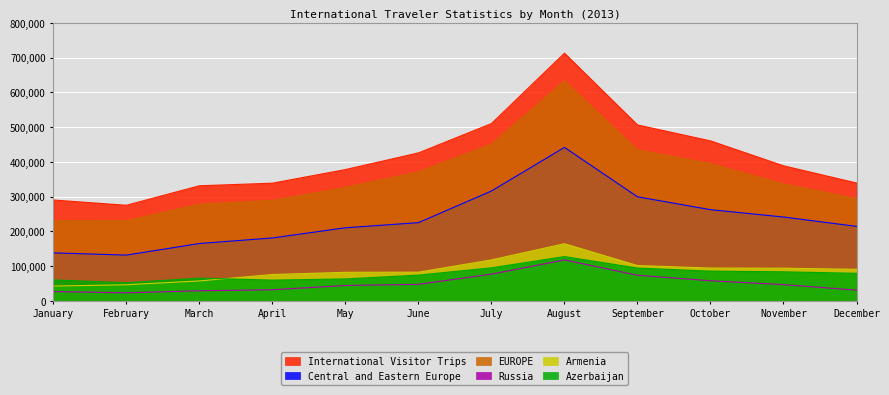

What is the sum of all International Visitor Trips values?

4954448